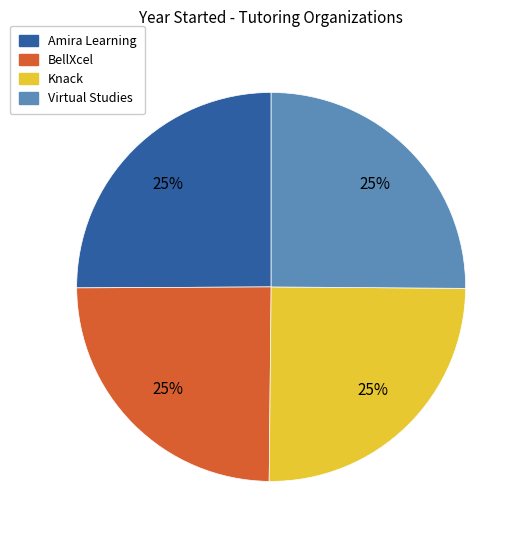

Count the number of slices in the pie.

4